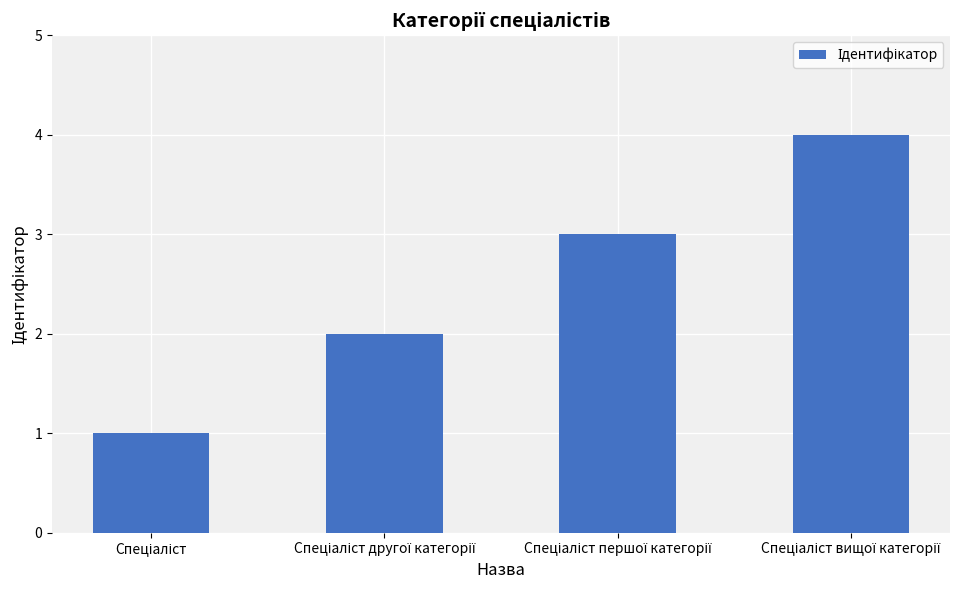

Are the bars grouped side by side (vs. stacked)?

No